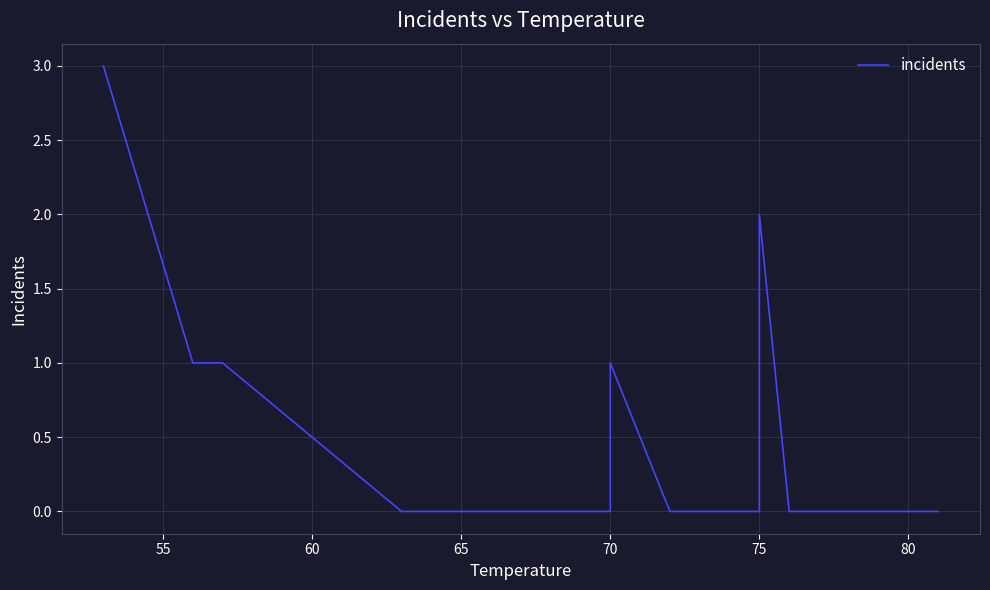

What is the difference between the second highest and minimum values?

2